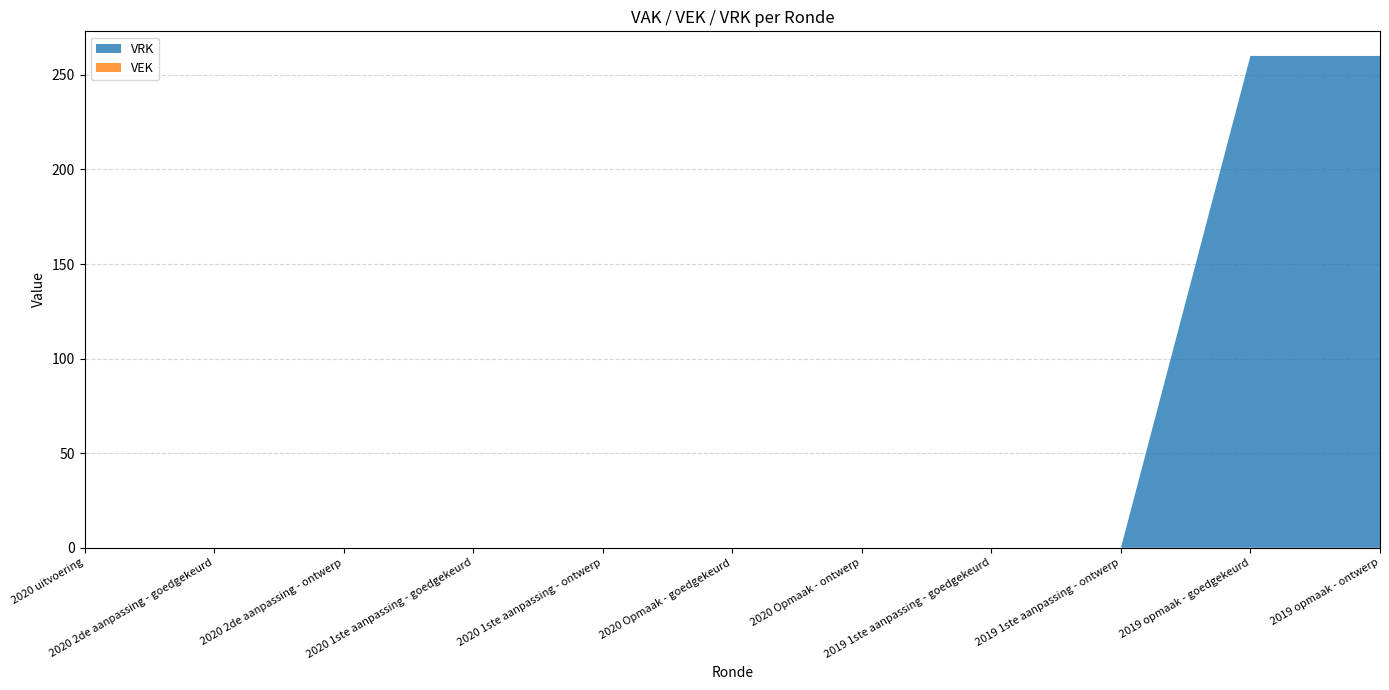

Reading left to right, list all the values displayed in this chart.

VRK: 2020 uitvoering=0	2020 2de aanpassing - goedgekeurd=0	2020 2de aanpassing - ontwerp=0	2020 1ste aanpassing - goedgekeurd=0	2020 1ste aanpassing - ontwerp=0	2020 Opmaak - goedgekeurd=0	2020 Opmaak - ontwerp=0	2019 1ste aanpassing - goedgekeurd=0	2019 1ste aanpassing - ontwerp=0	2019 opmaak - goedgekeurd=260	2019 opmaak - ontwerp=260
VEK: 2020 uitvoering=0	2020 2de aanpassing - goedgekeurd=0	2020 2de aanpassing - ontwerp=0	2020 1ste aanpassing - goedgekeurd=0	2020 1ste aanpassing - ontwerp=0	2020 Opmaak - goedgekeurd=0	2020 Opmaak - ontwerp=0	2019 1ste aanpassing - goedgekeurd=0	2019 1ste aanpassing - ontwerp=0	2019 opmaak - goedgekeurd=0	2019 opmaak - ontwerp=0